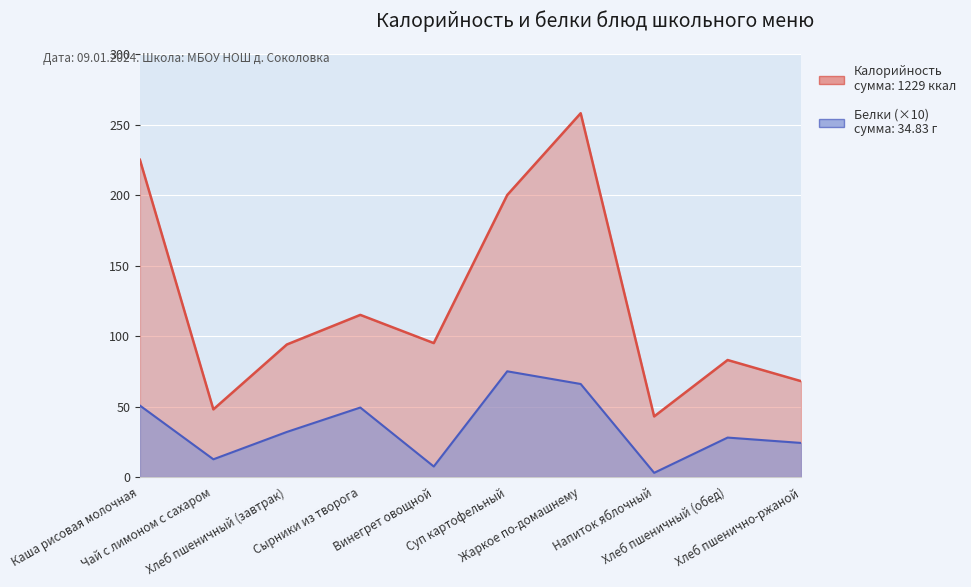

What is the spread (max minus min) of values at Хлеб пшеничный (завтрак)?

62.0